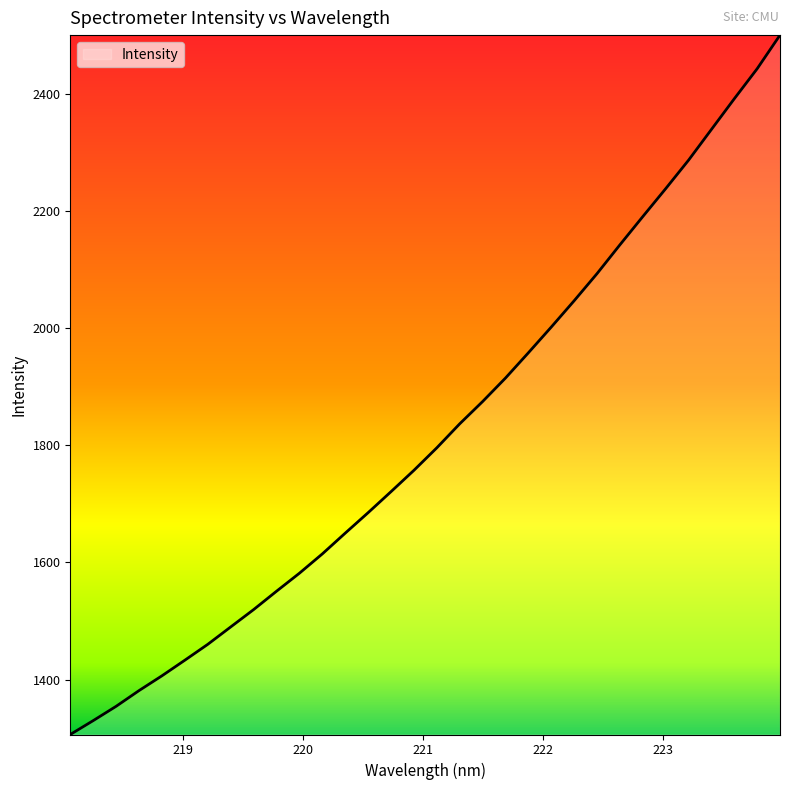

What is the maximum value shown in the chart?

2500.4